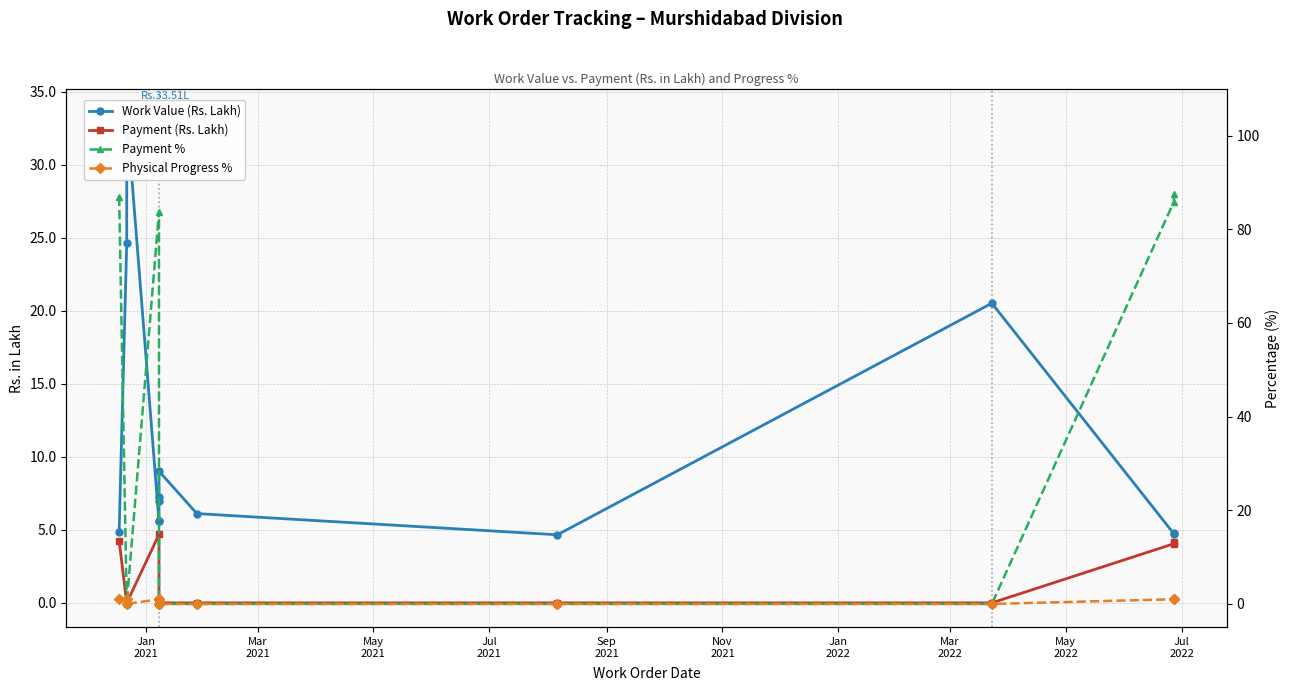

True or false: Payment % and Payment (Rs. Lakh) intersect in this chart.

False